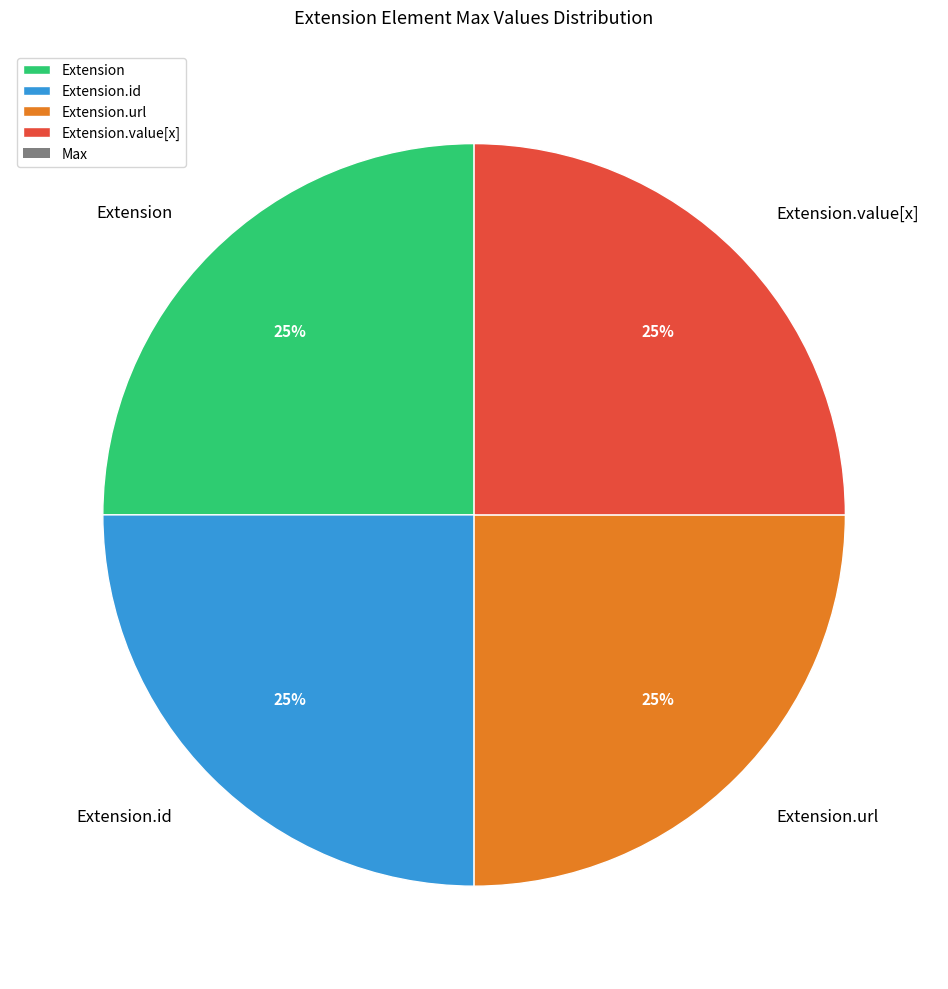

How many segments does this pie chart have?

4